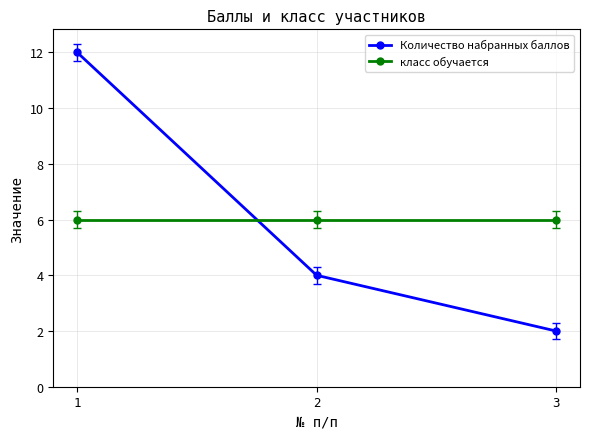

How many series are shown in this chart?

2